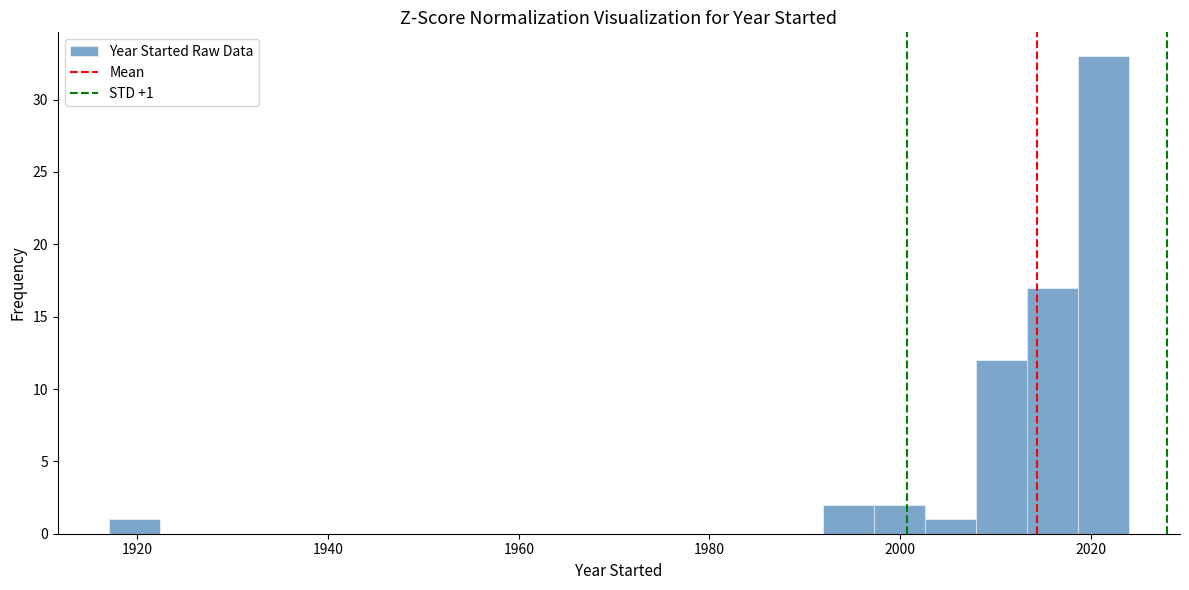

Around what value on the x-axis is the tallest bar? Give the approximate position of its centre, as read against the axis.

2022